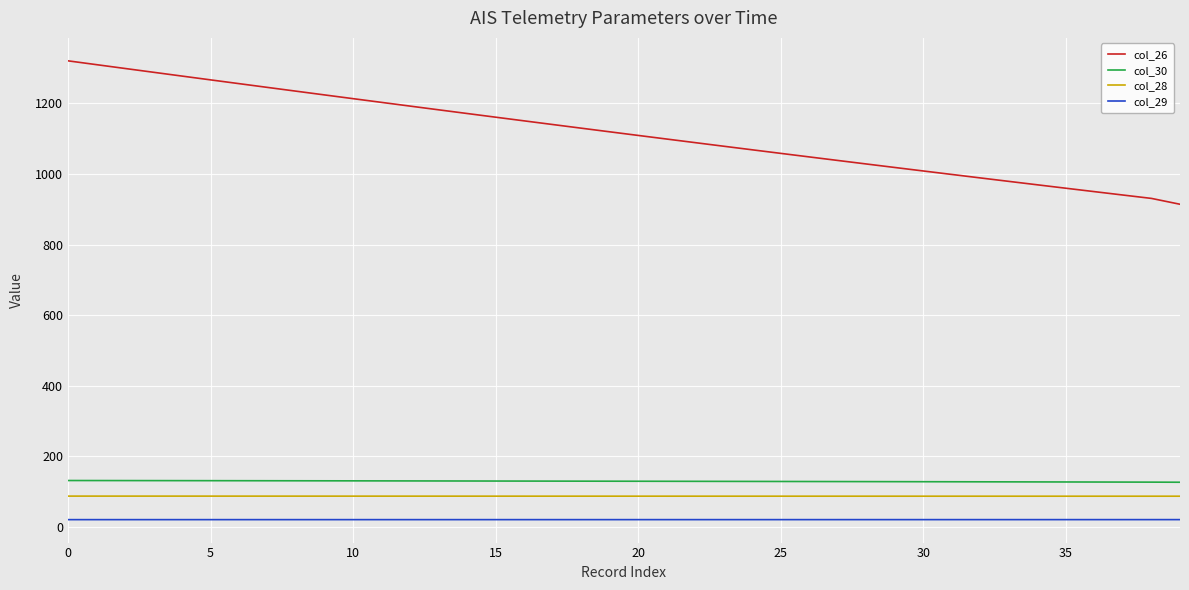

Which series has the largest range (max minus min)?

col_26